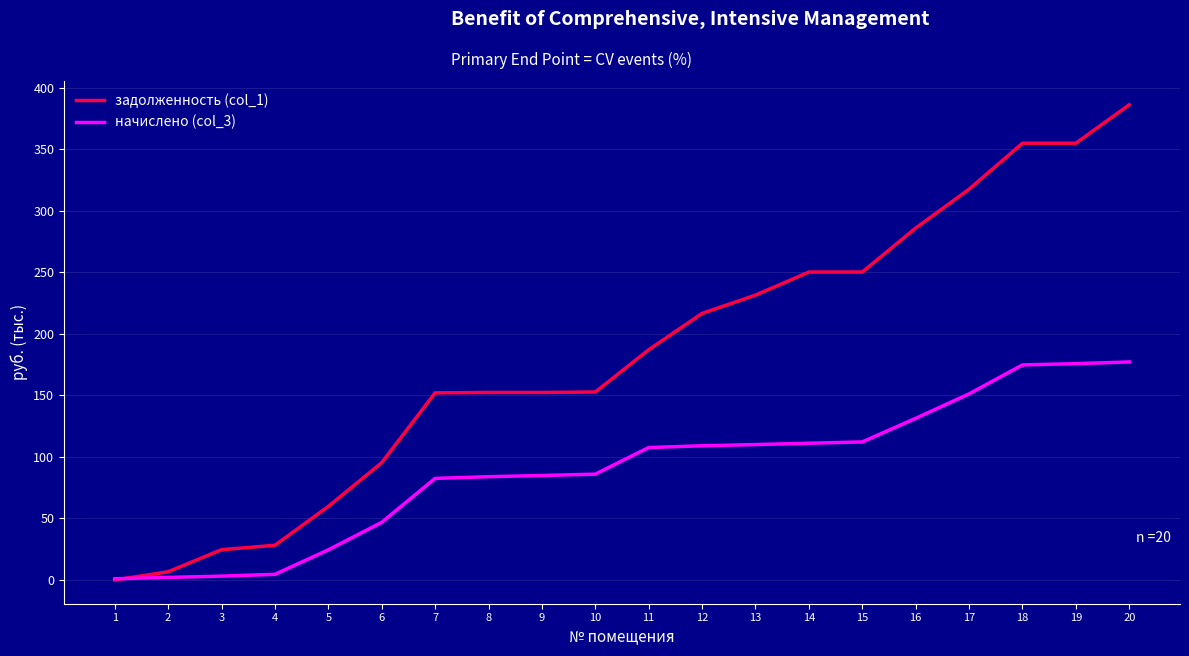

Which label corresponds to the largest value in the chart?

20